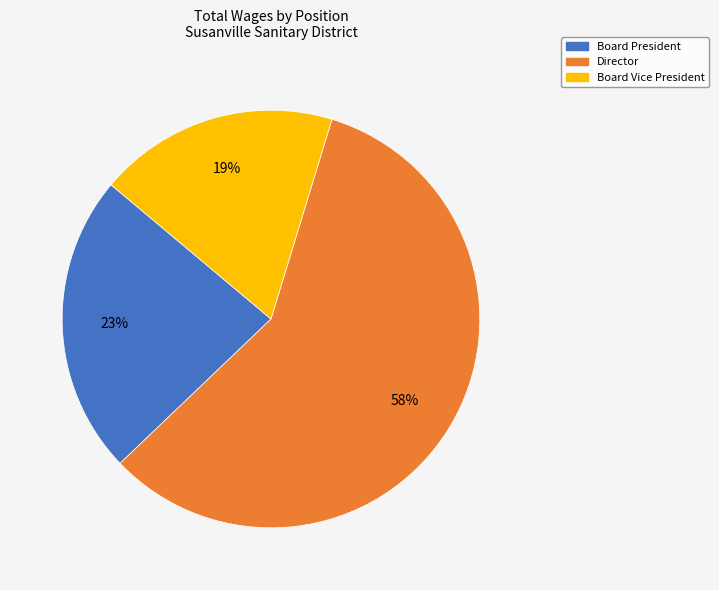

Is there any slice that represents more than half of the pie?

Yes